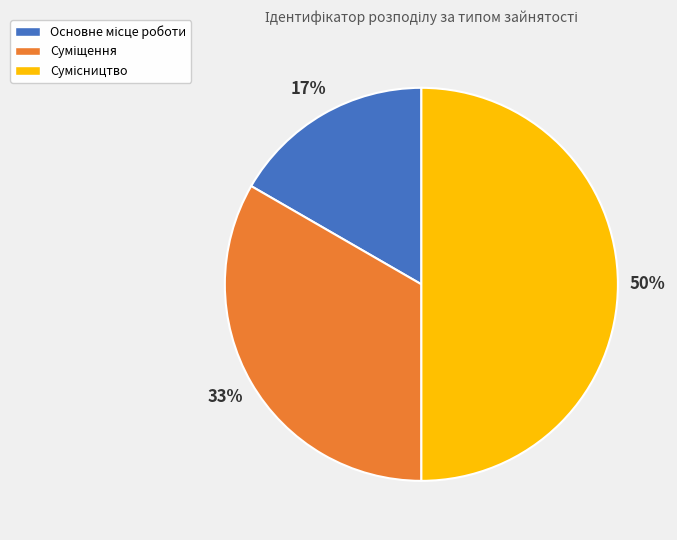

Count the number of slices in the pie.

3